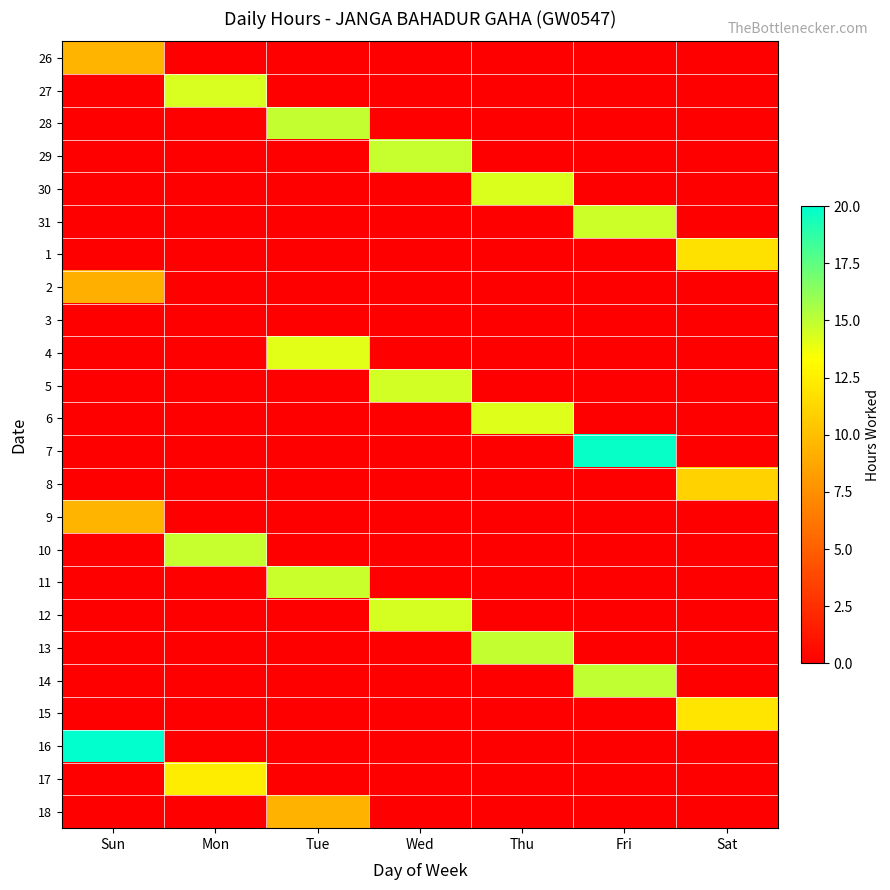

At how many categories does at least one series exceed 20?

1